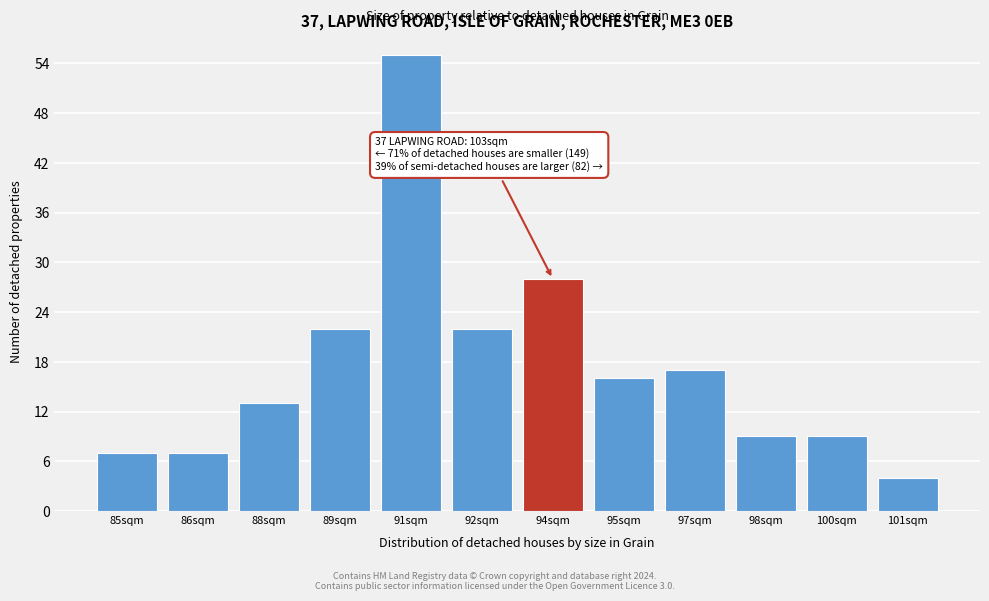

Reading right to left, list all the values displayed in this chart.

101sqm=4	100sqm=9	98sqm=9	97sqm=17	95sqm=16	94sqm=28	92sqm=22	91sqm=55	89sqm=22	88sqm=13	86sqm=7	85sqm=7